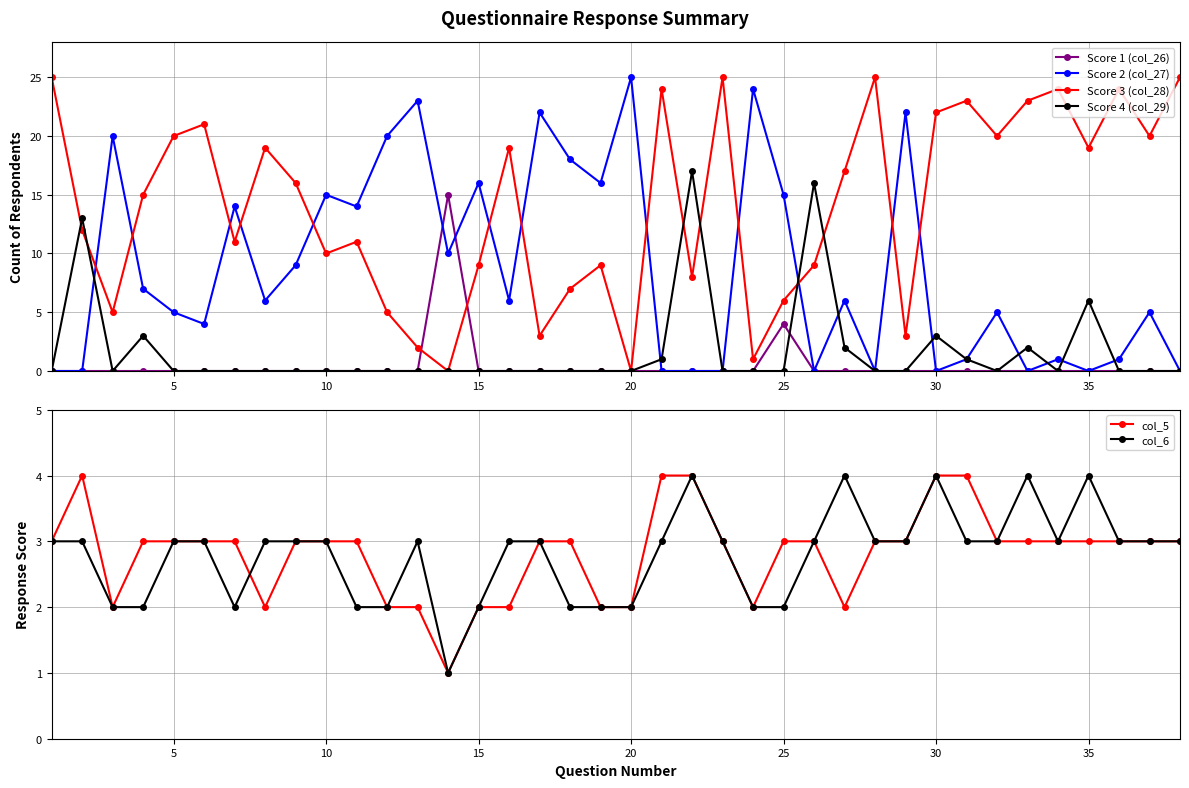

True or false: Score 3 (col_28) has more than 1 interior local peaks.

True